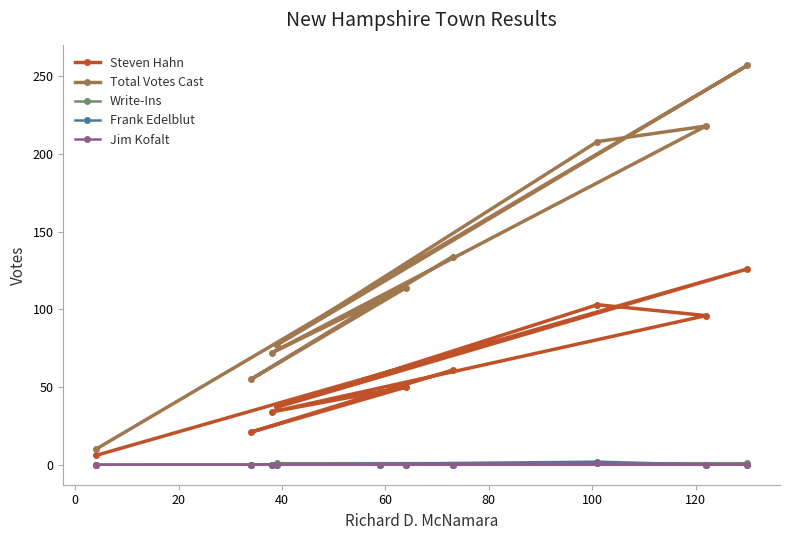

Does the chart display data point markers on the line(s)?

Yes